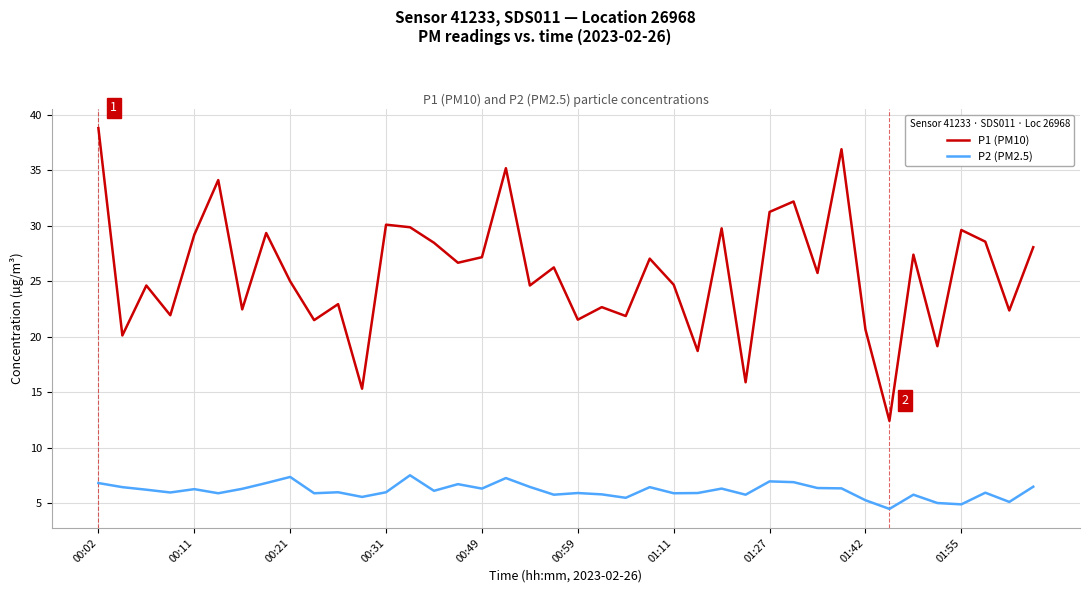

List the series in order of their overall mean, highest first.

P1 (PM10), P2 (PM2.5)